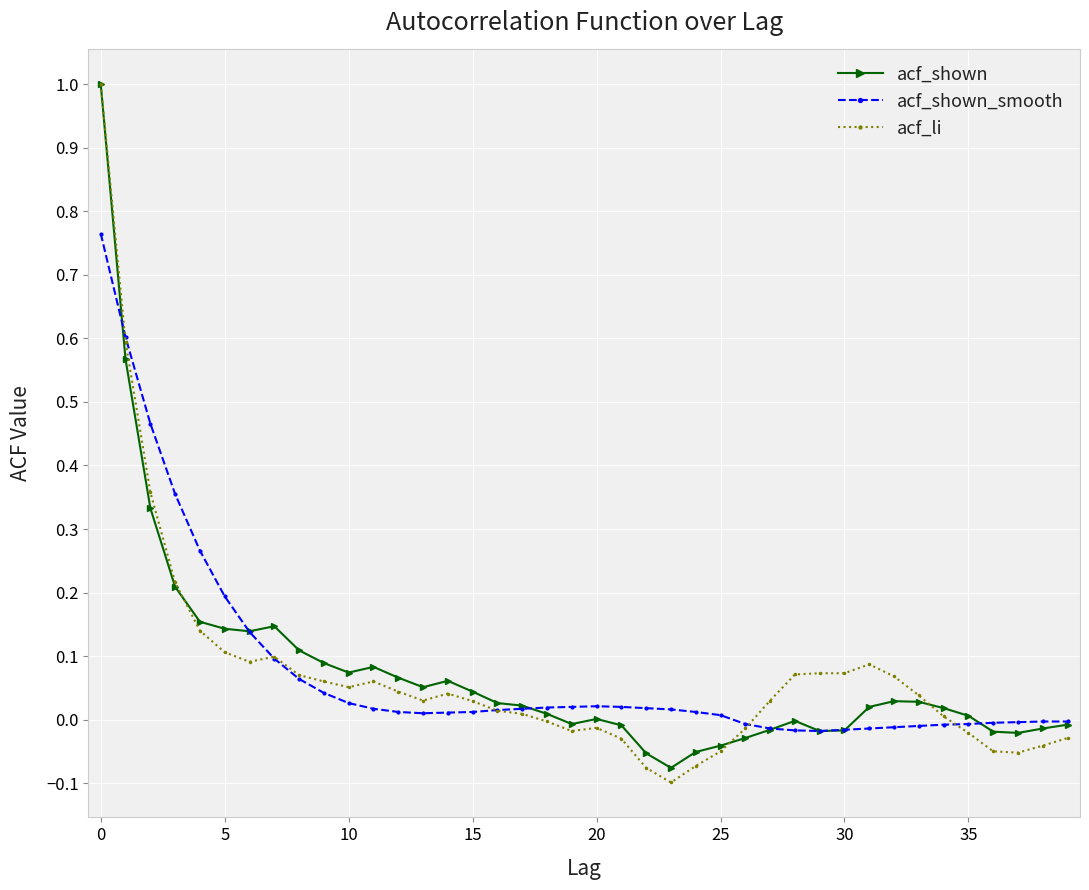

What is the maximum value for acf_li?

1.0